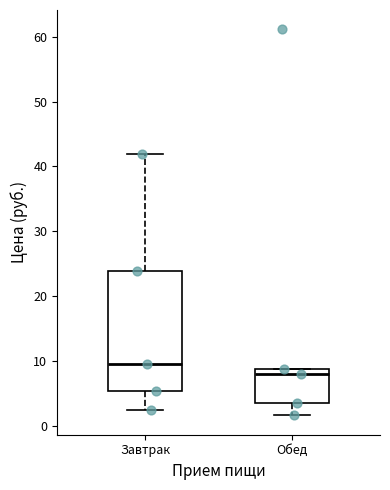

Reading left to right, transcribe this box plot: for each box, give where its median line is, the range the box spans, and where its two whiskers end, as read against the y-axis. The values are not printed on the chart, so give them approximately, as read against the axis.

Завтрак: median 10, box 5 to 24, whiskers 2 to 42
Обед: median 8, box 4 to 9, whiskers 2 to 9